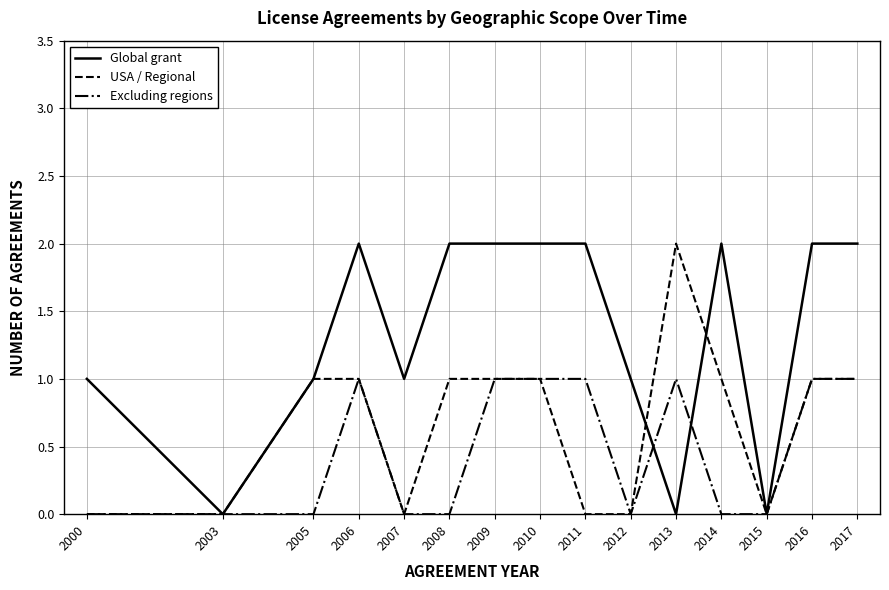

Rank the series by their average value, from lowest to highest.

Excluding regions, USA / Regional, Global grant